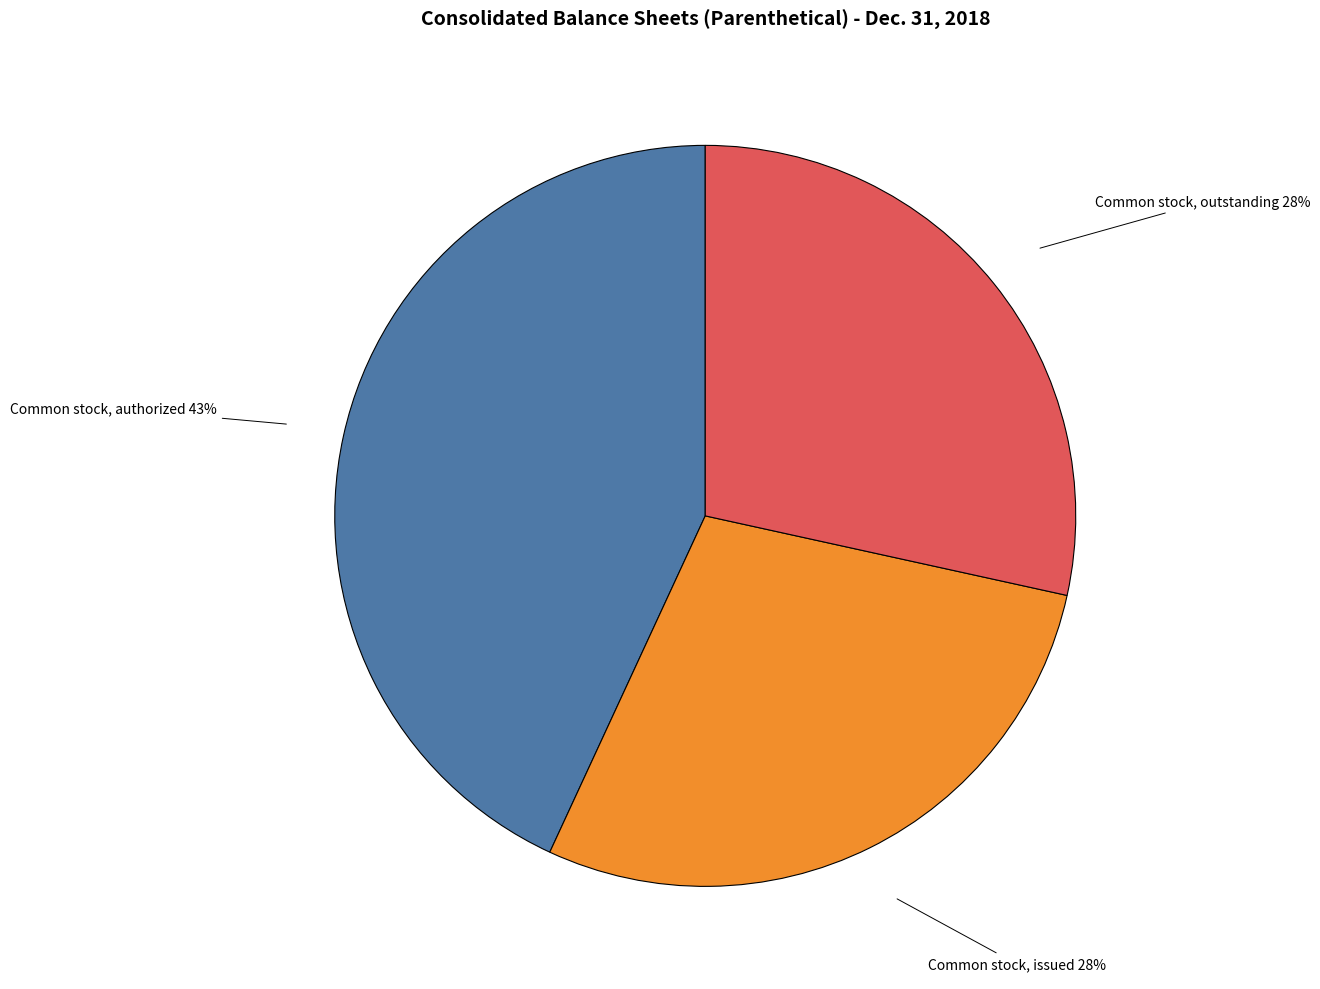

To the nearest percent, what is the average slice percentage?

33%